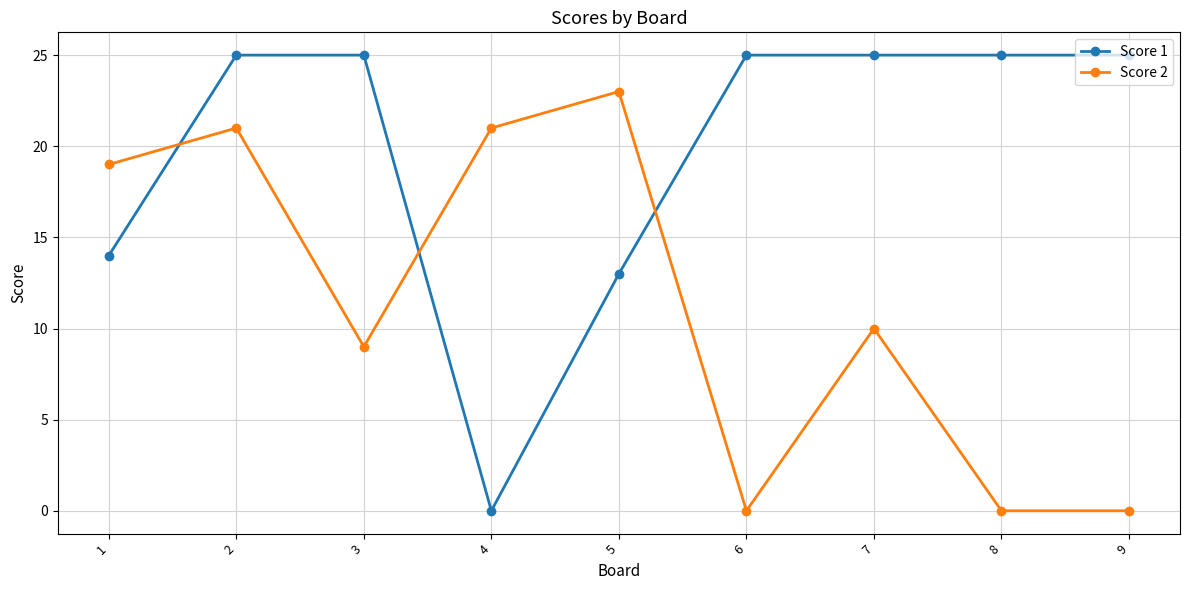

What is the sum of all Score 2 values?

103